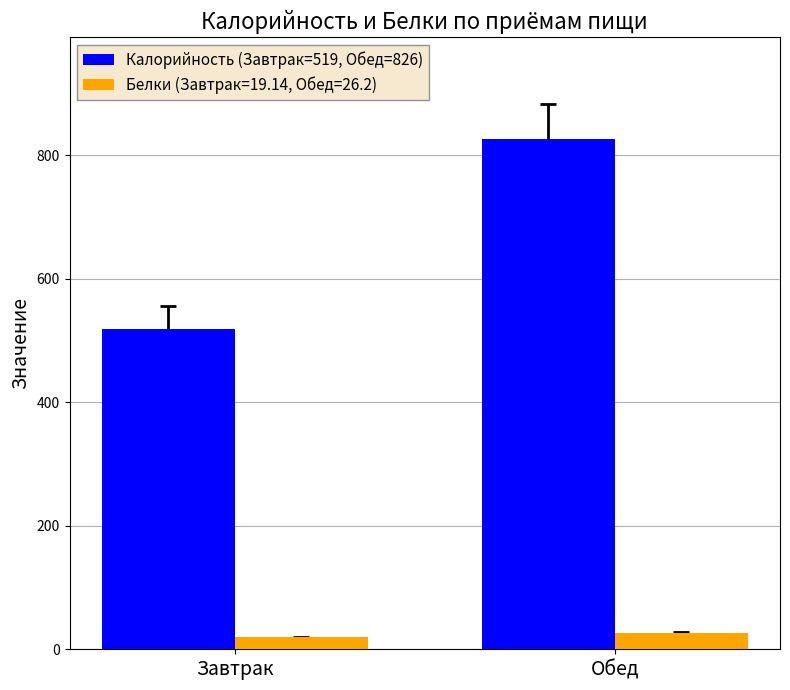

What is the spread (max minus min) of values at Обед?

799.8